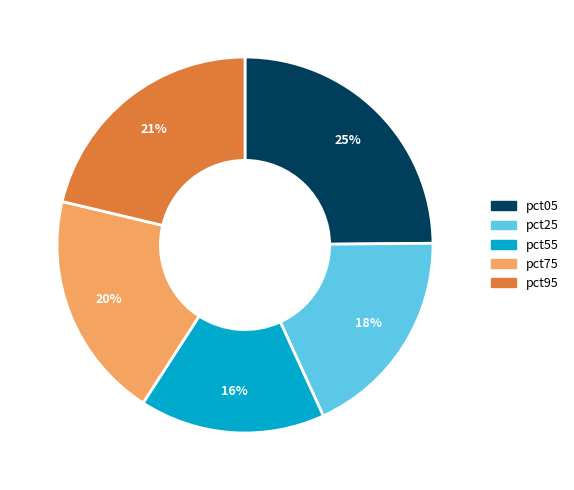

How many segments does this pie chart have?

5